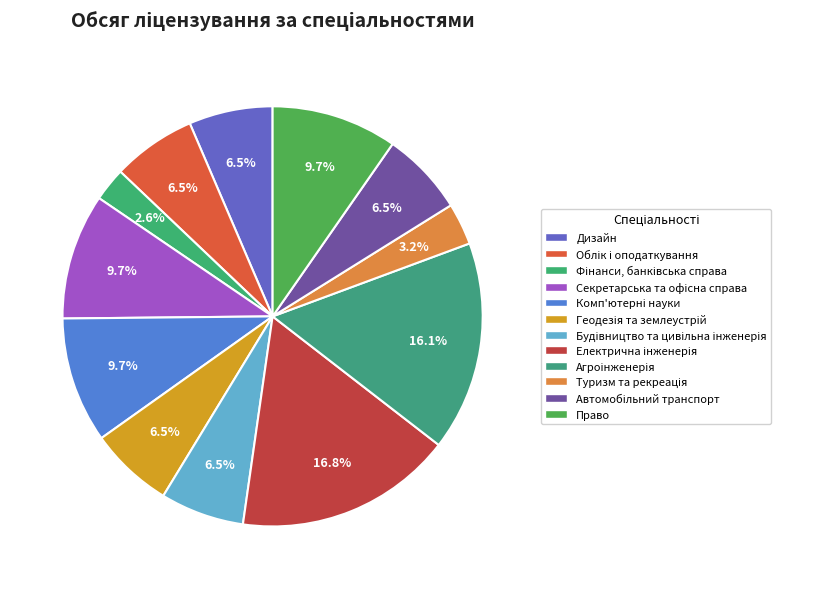

Rank the categories by value from lowest to highest.

Фінанси, банківська справа, Туризм та рекреація, Дизайн, Облік і оподаткування, Геодезія та землеустрій, Будівництво та цивільна інженерія, Автомобільний транспорт, Секретарська та офісна справа, Комп'ютерні науки, Право, Агроінженерія, Електрична інженерія